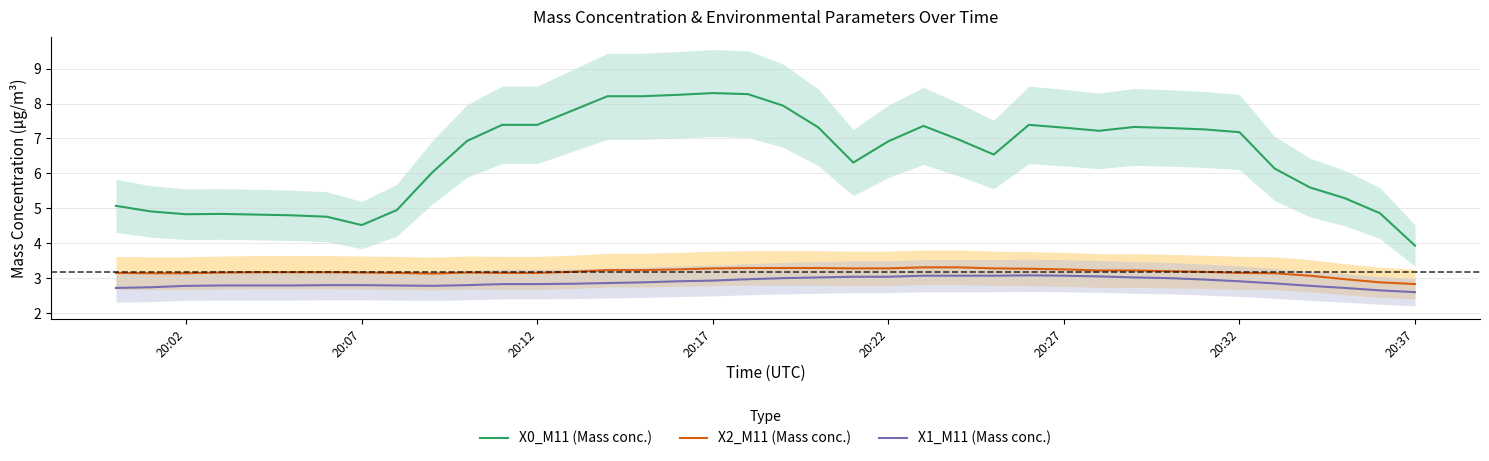

True or false: X0_M11 (Mass conc.) and X1_M11 (Mass conc.) intersect in this chart.

False